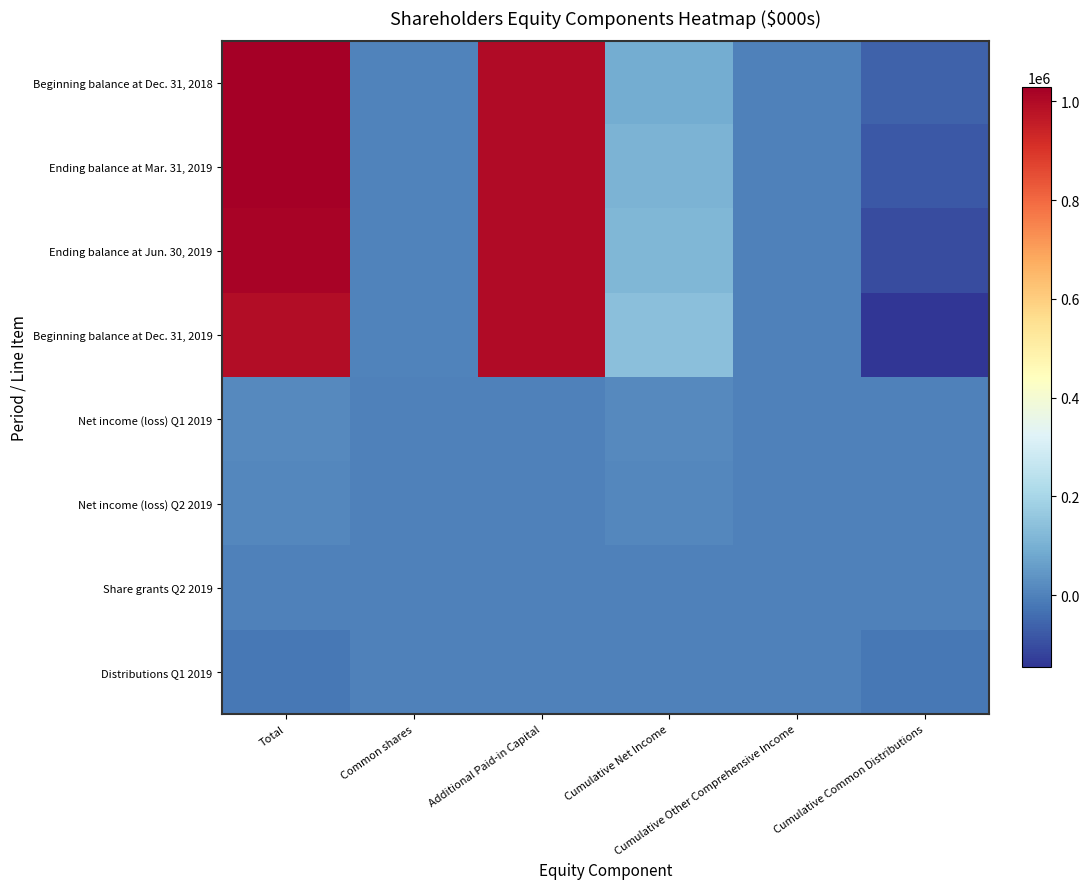

Reading left to right, extract all data points from this chart.

Beginning balance at Dec. 31, 2018: Total=1028273	Common shares=651	Additional Paid-in Capital=998447	Cumulative Net Income=89657	Cumulative Other Comprehensive Income=0	Cumulative Common Distributions=-60482
Ending balance at Mar. 31, 2019: Total=1023724	Common shares=651	Additional Paid-in Capital=998520	Cumulative Net Income=106443	Cumulative Other Comprehensive Income=66	Cumulative Common Distributions=-81956
Ending balance at Jun. 30, 2019: Total=1015752	Common shares=651	Additional Paid-in Capital=998836	Cumulative Net Income=119559	Cumulative Other Comprehensive Income=137	Cumulative Common Distributions=-103431
Beginning balance at Dec. 31, 2019: Total=995690	Common shares=652	Additional Paid-in Capital=999302	Cumulative Net Income=142155	Cumulative Other Comprehensive Income=0	Cumulative Common Distributions=-146419
Net income (loss) Q1 2019: Total=16786	Common shares=0	Additional Paid-in Capital=0	Cumulative Net Income=16786	Cumulative Other Comprehensive Income=0	Cumulative Common Distributions=0
Net income (loss) Q2 2019: Total=13116	Common shares=0	Additional Paid-in Capital=0	Cumulative Net Income=13116	Cumulative Other Comprehensive Income=0	Cumulative Common Distributions=0
Share grants Q2 2019: Total=345	Common shares=0	Additional Paid-in Capital=345	Cumulative Net Income=0	Cumulative Other Comprehensive Income=0	Cumulative Common Distributions=0
Distributions Q1 2019: Total=-21474	Common shares=0	Additional Paid-in Capital=0	Cumulative Net Income=0	Cumulative Other Comprehensive Income=0	Cumulative Common Distributions=-21474